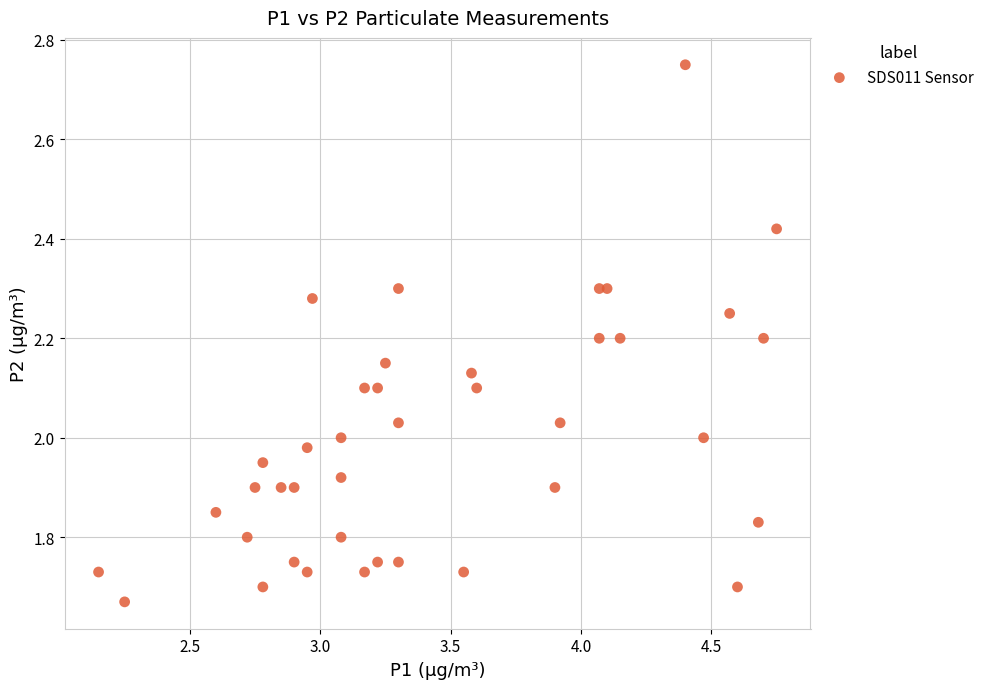

What is the range of Y values (max minus min)?

1.1